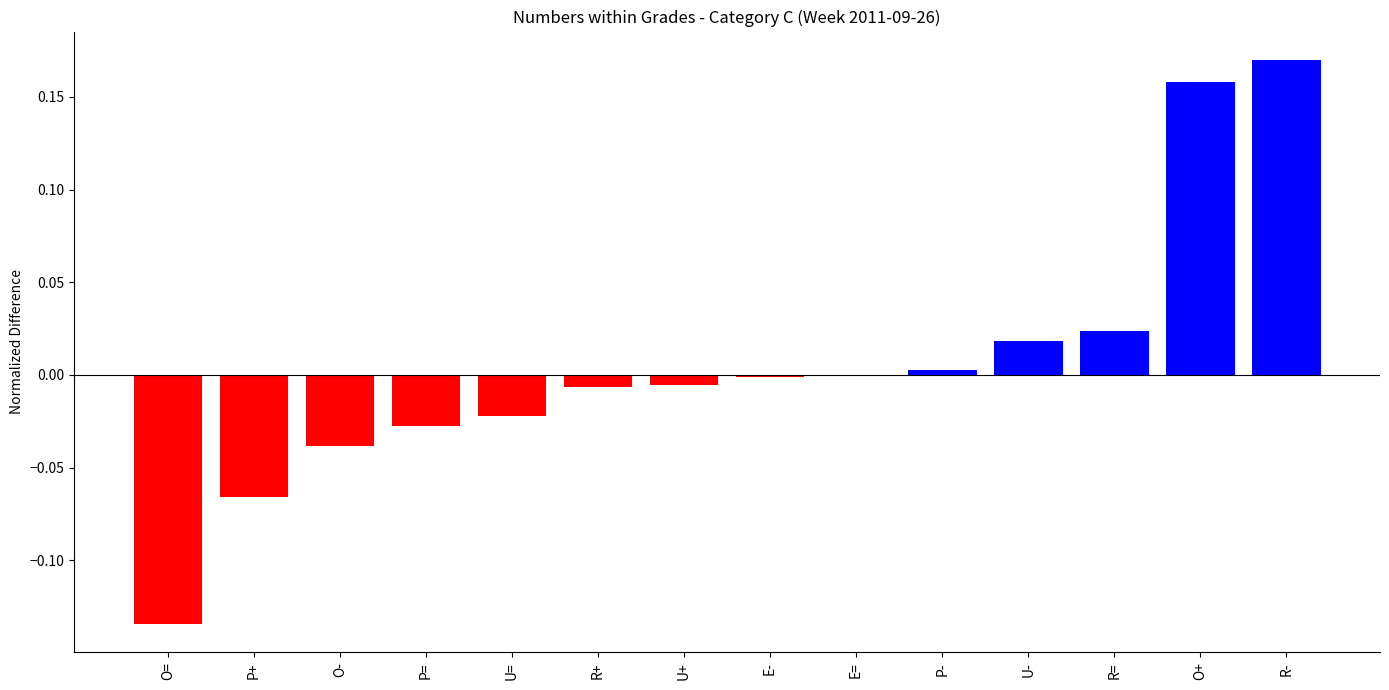

How many data points does each series have?

14